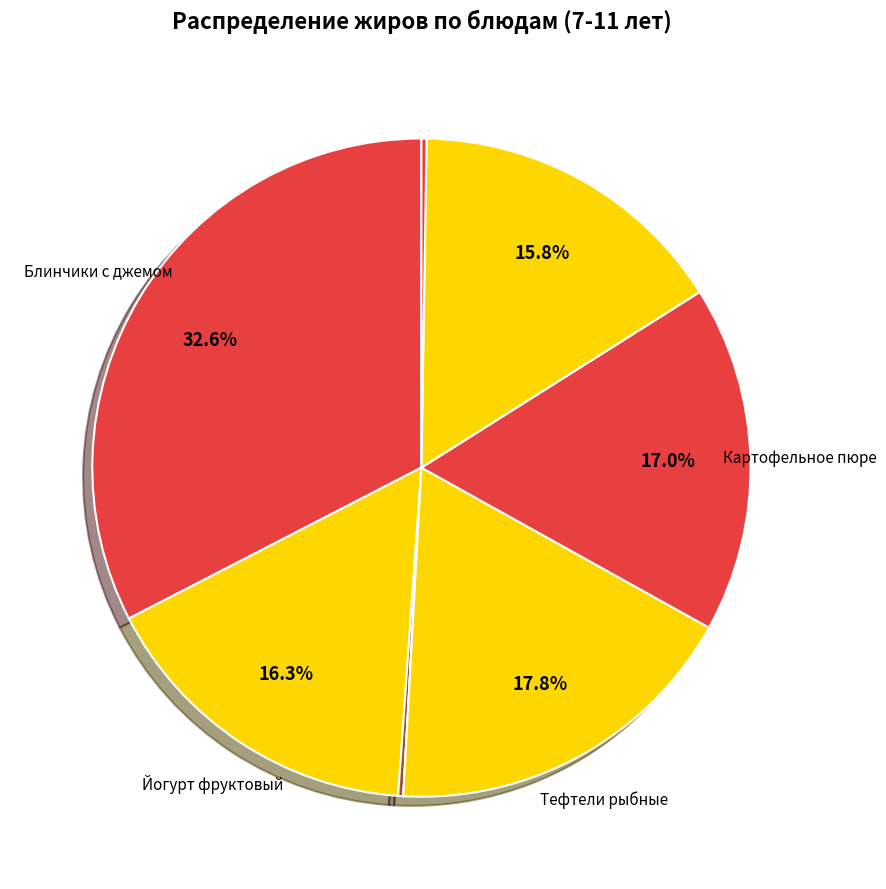

Is there any slice that represents more than half of the pie?

No